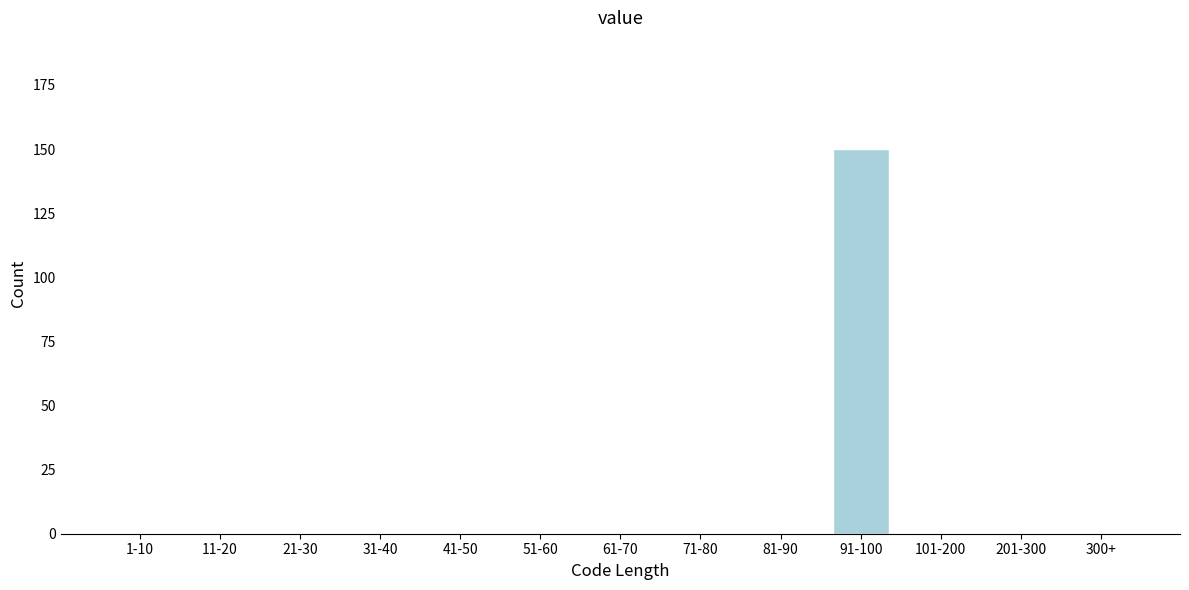

Reading left to right, list all the values displayed in this chart.

1-10=0	11-20=0	21-30=0	31-40=0	41-50=0	51-60=0	61-70=0	71-80=0	81-90=0	91-100=150	101-200=0	201-300=0	300+=0